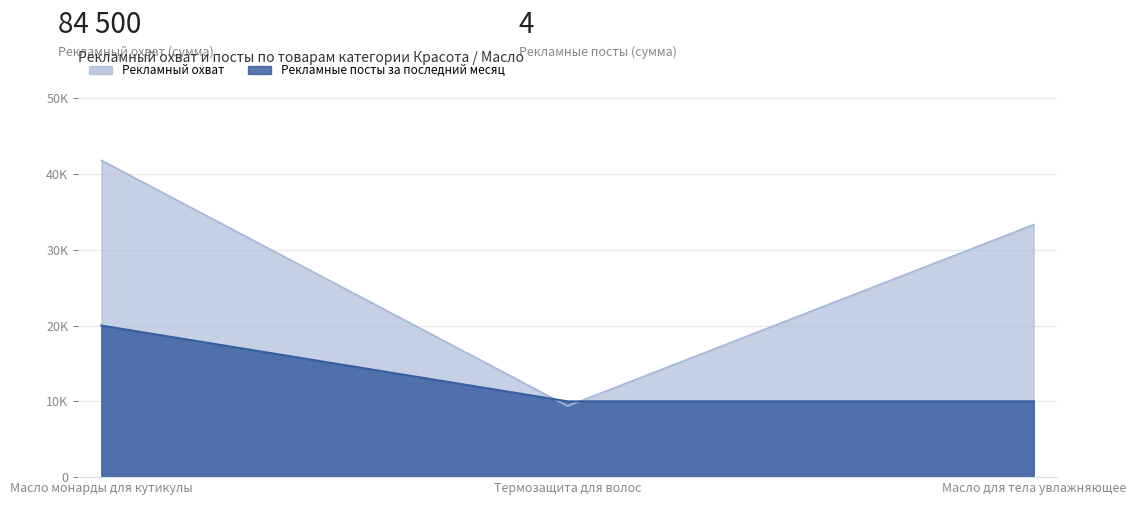

At which label does Рекламный охват reach its minimum?

Термозащита для волос